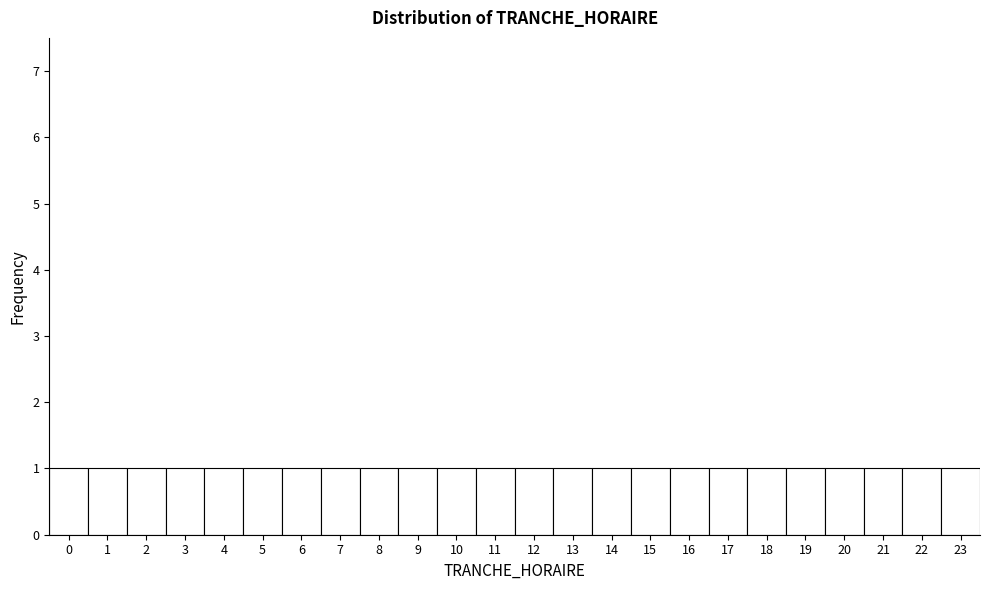

How tall is the bar that spans 3.5 to 4.5 on the x-axis? The values are not printed on the chart, so give them approximately, as read against the axis.

1